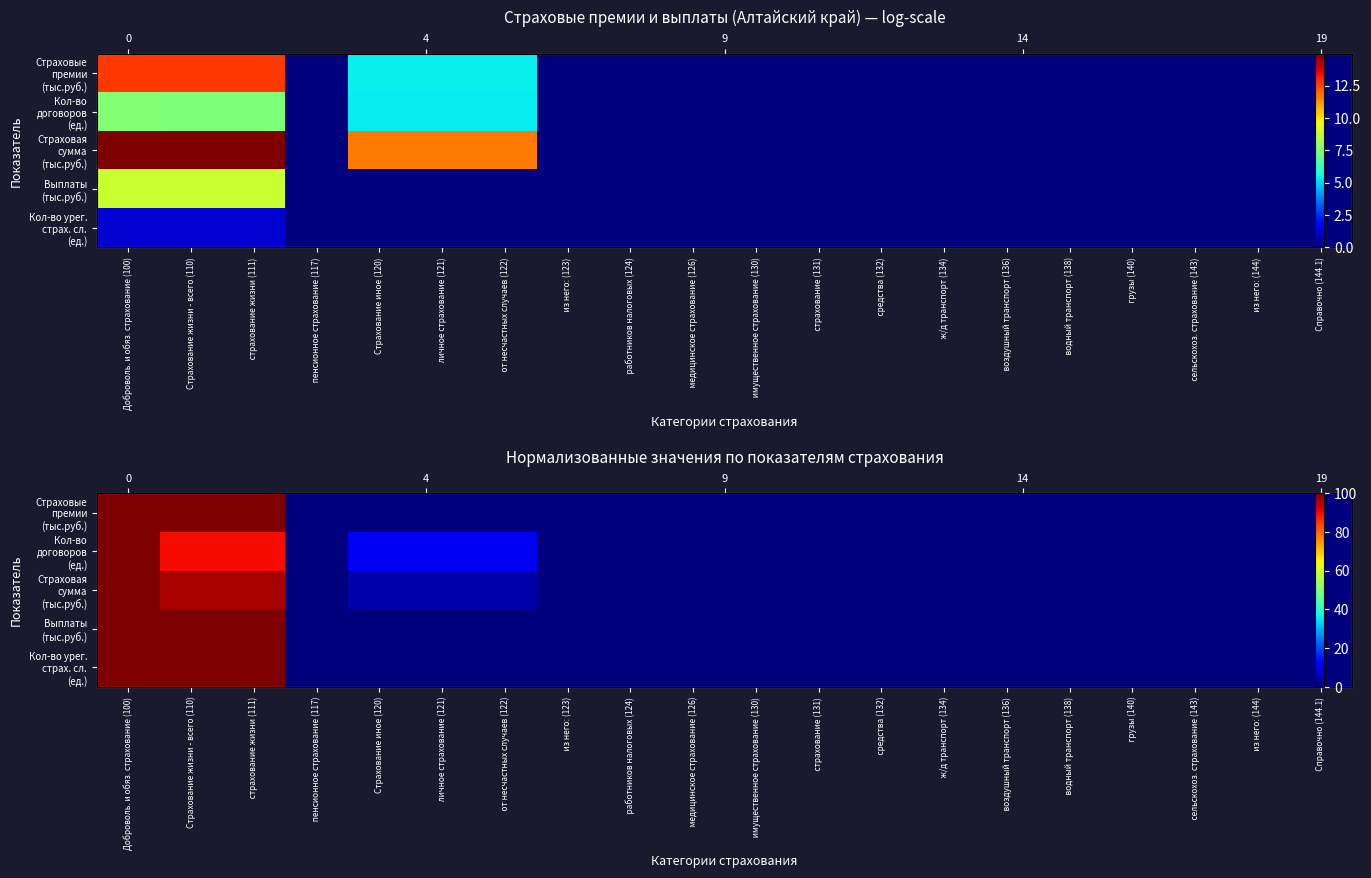

Which has a higher value,       Справочно (144.1) or   пенсионное страхование (117)?

      Справочно (144.1)